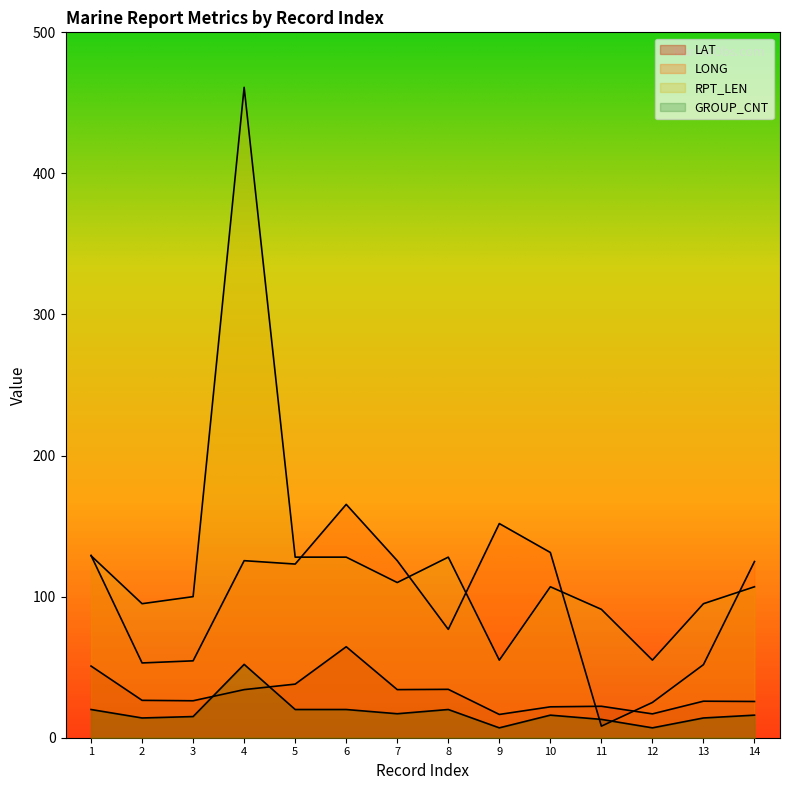

At which label does LAT reach its peak?

6